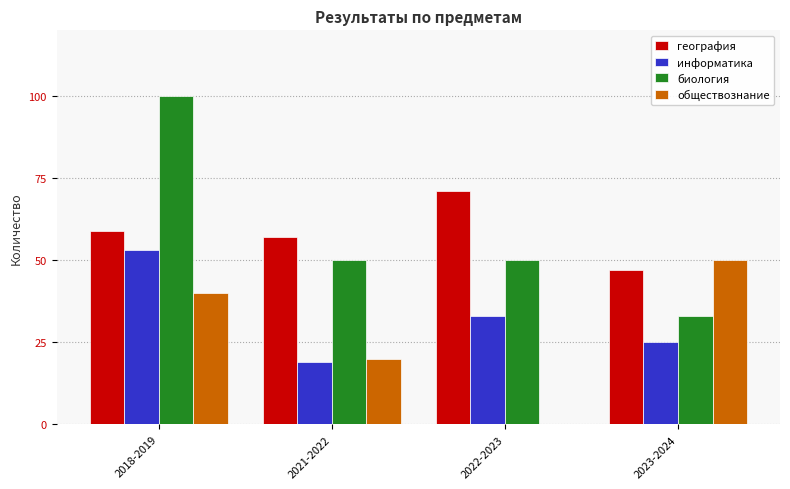

Is the value of обществознание at 2023-2024 greater than the value of информатика at 2022-2023?

Yes